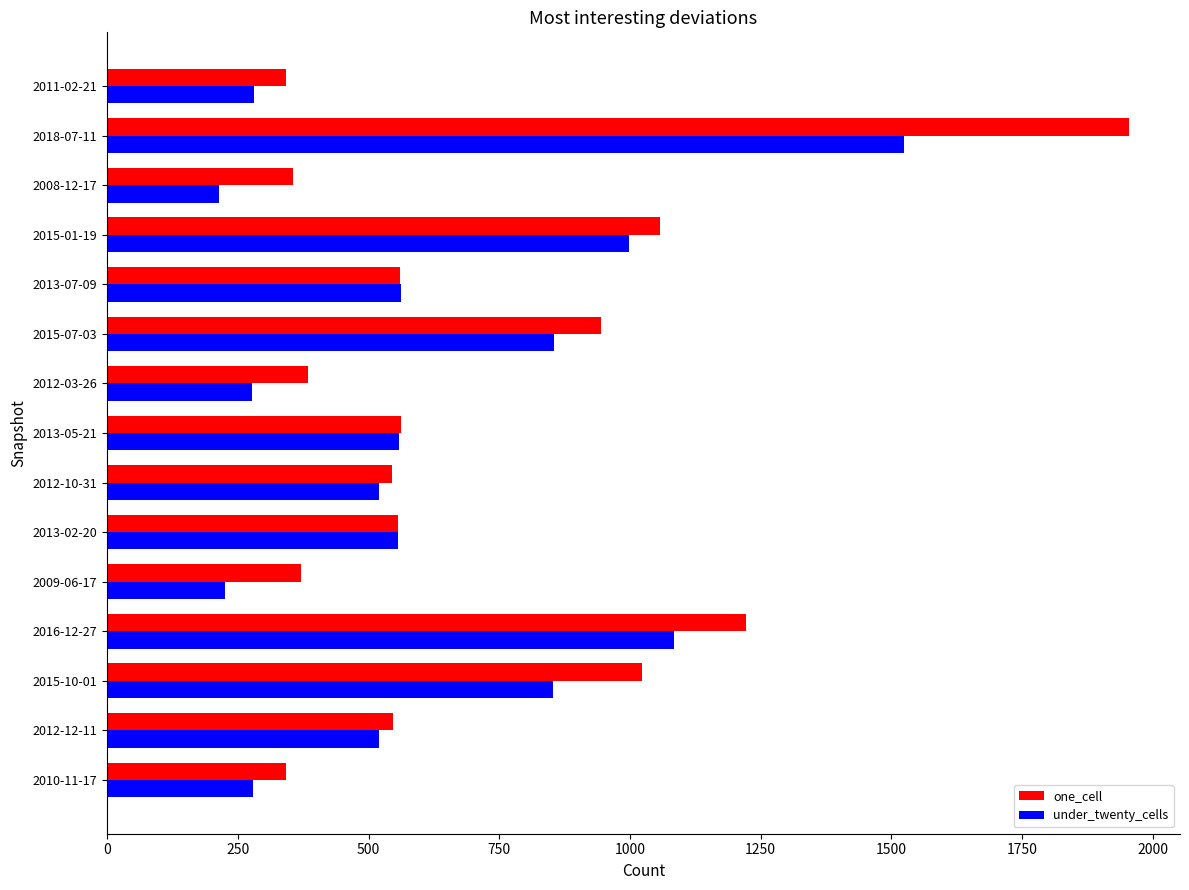

How many values in the one_cell series are below 556?

7